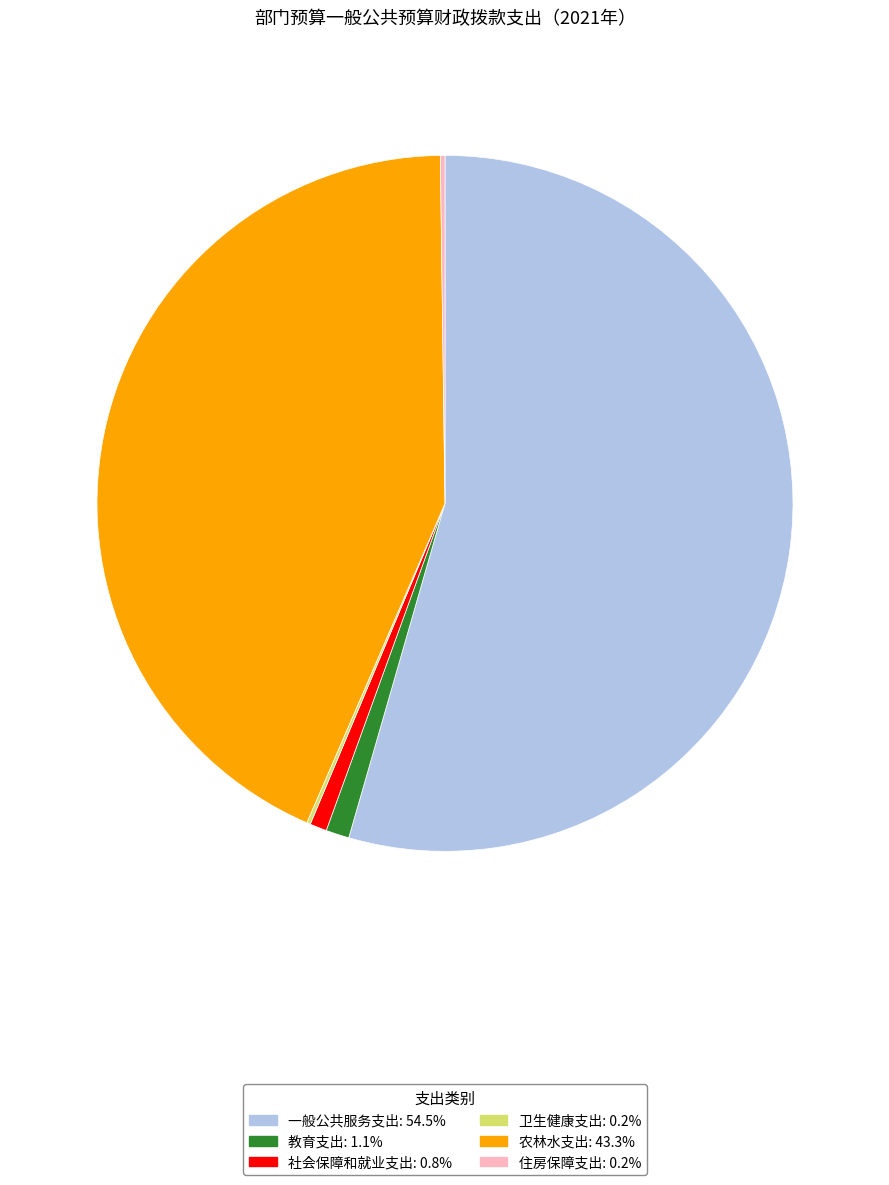

Which category has the biggest portion of the pie?

一般公共服务支出